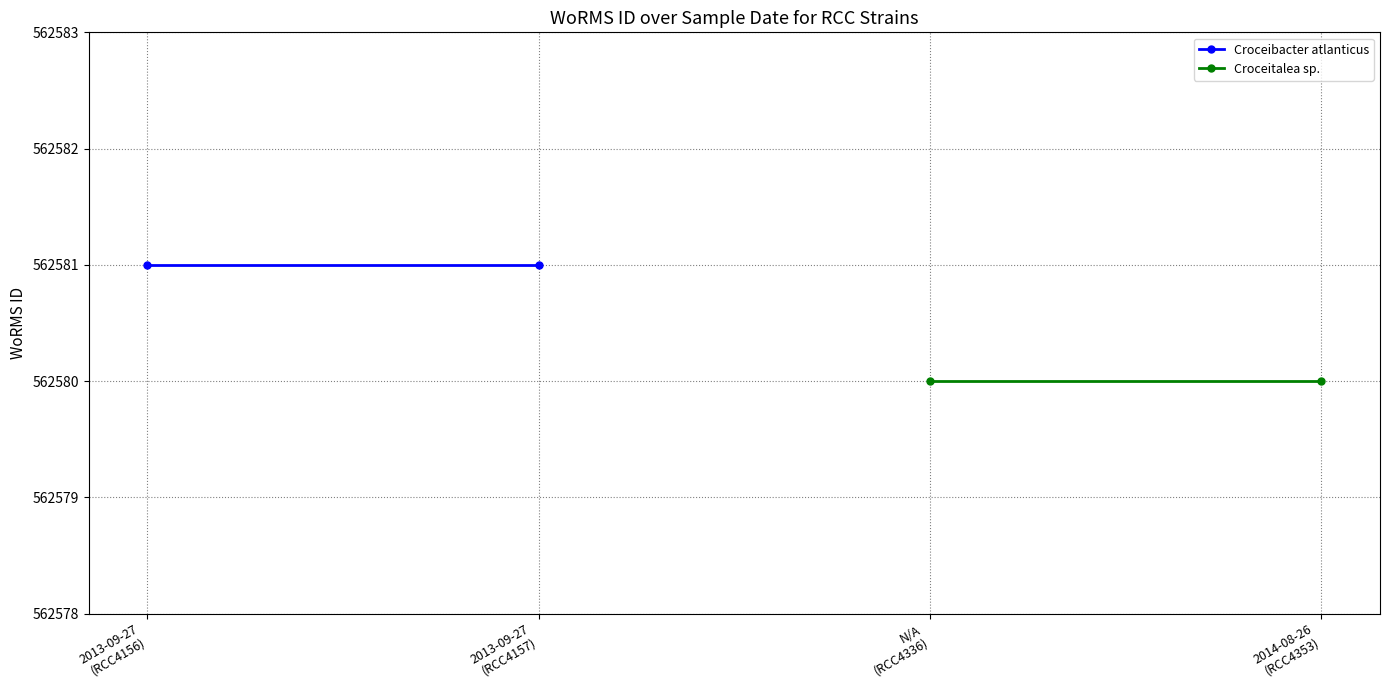

At how many categories does at least one series exceed 562580?

2